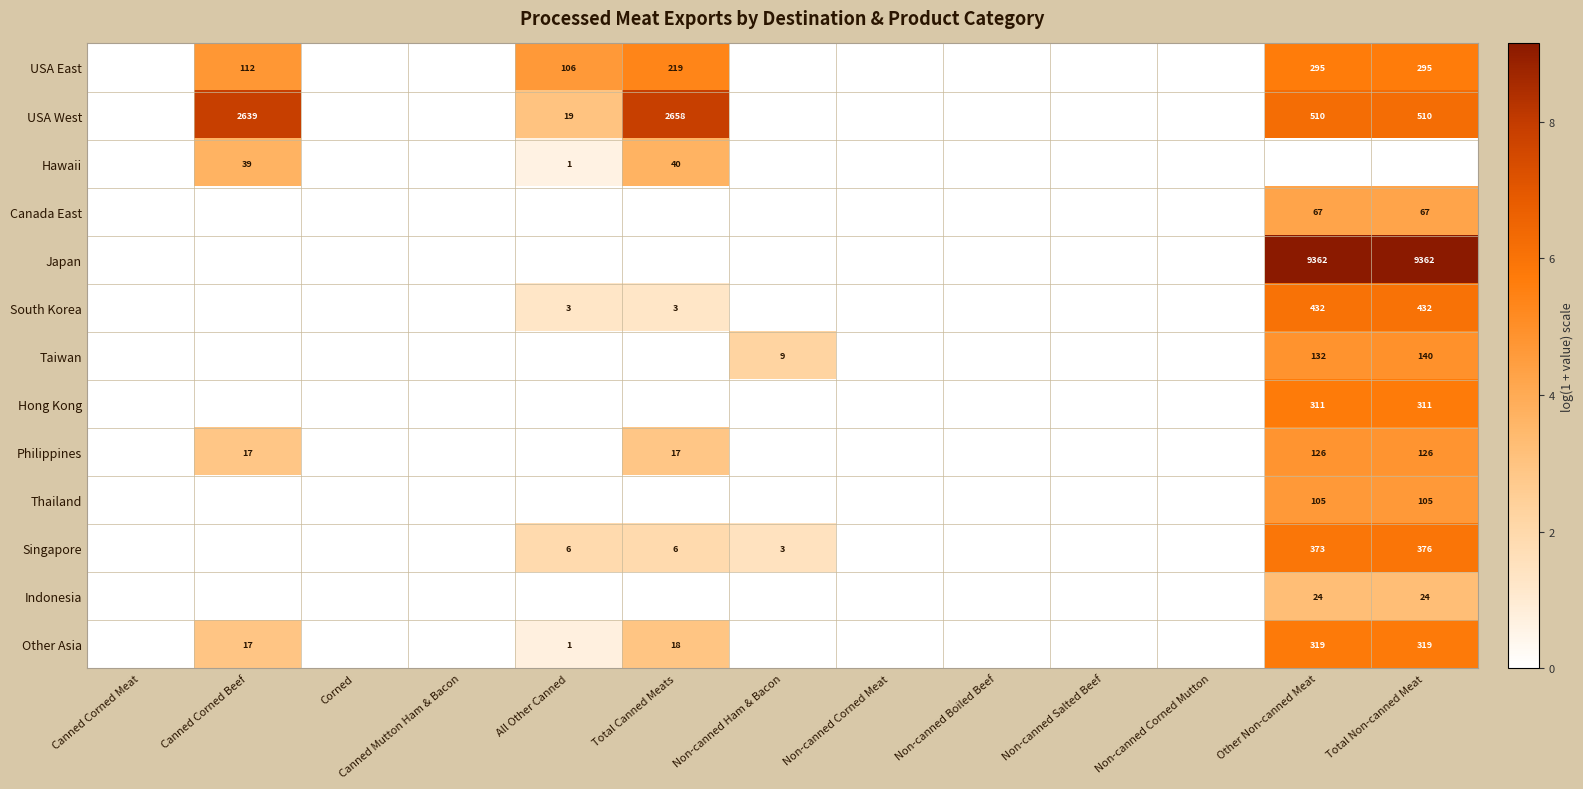

The Philippines series shows 126 at Total Non-canned Meat. True or false?

True